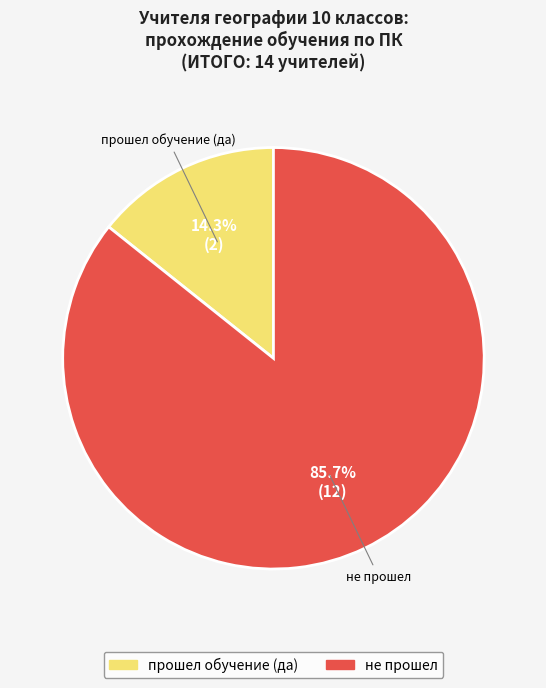

Is there a majority slice in this chart?

Yes